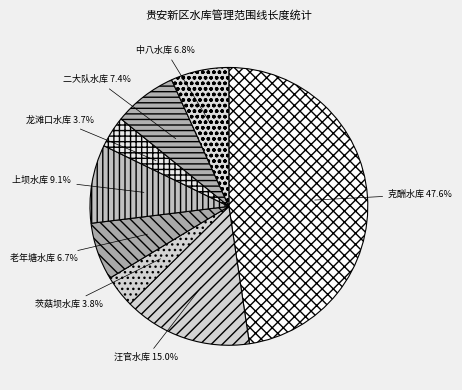

Does any single category account for the majority?

No